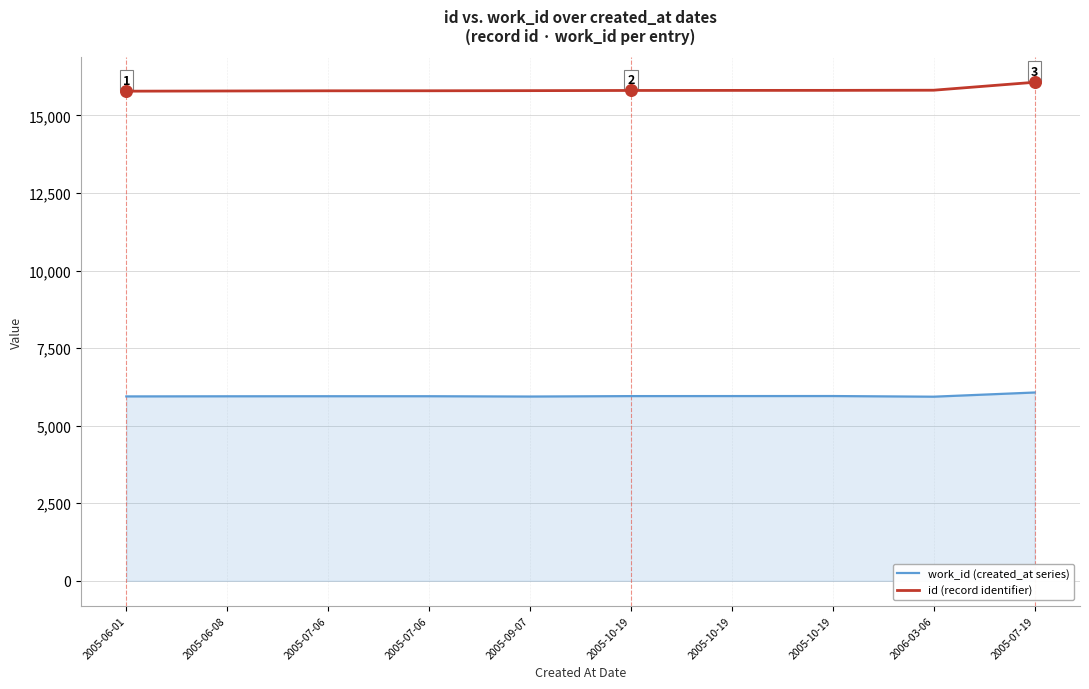

How many lines are shown in the chart?

2